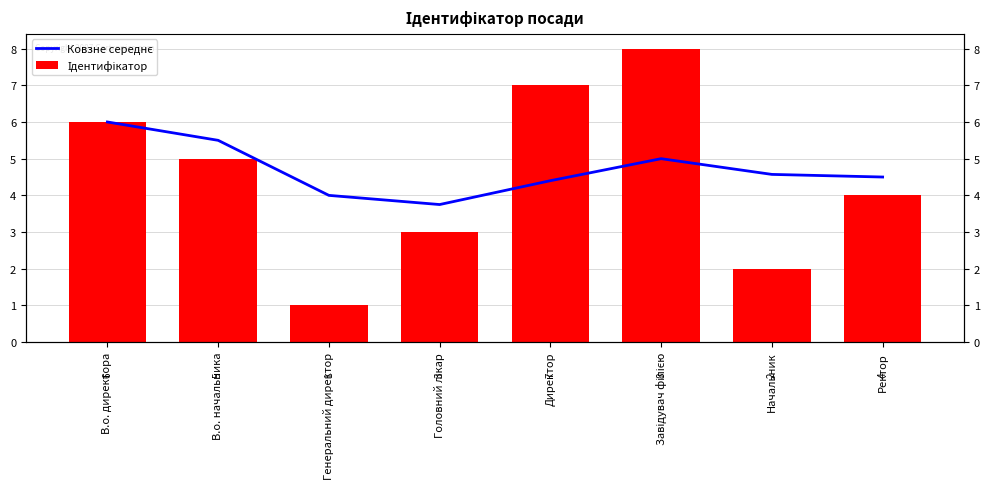

The value of Ідентифікатор at Головний лікар is 3.0. True or false?

True